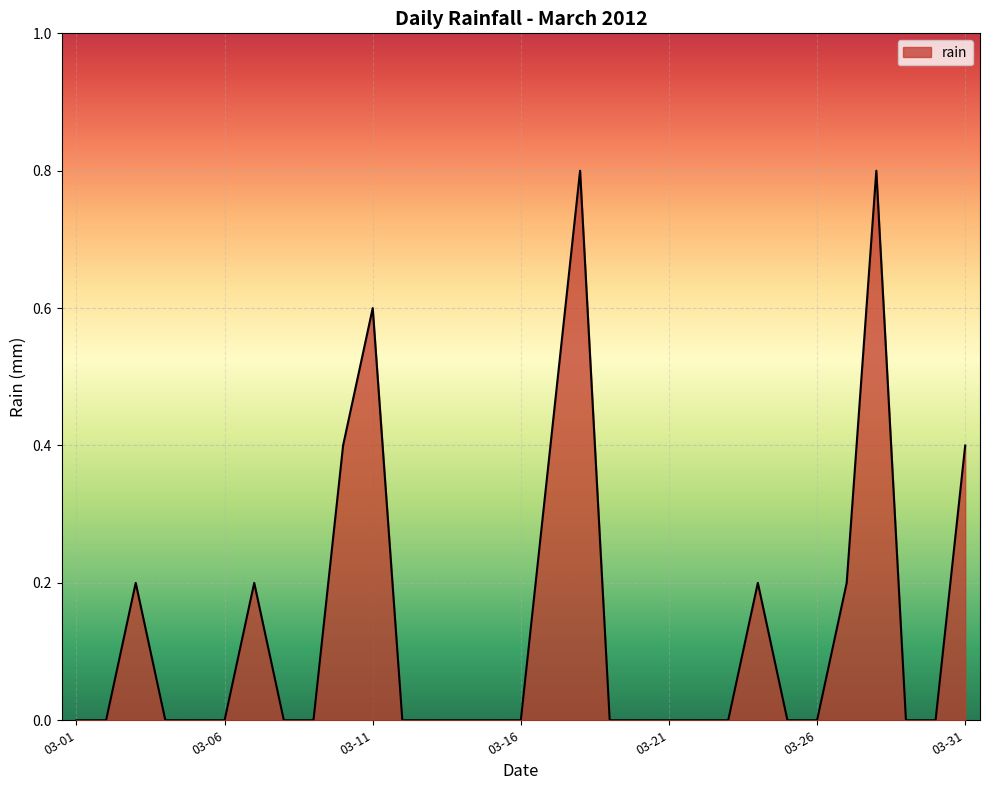

What is the difference between the maximum and minimum values?

0.8